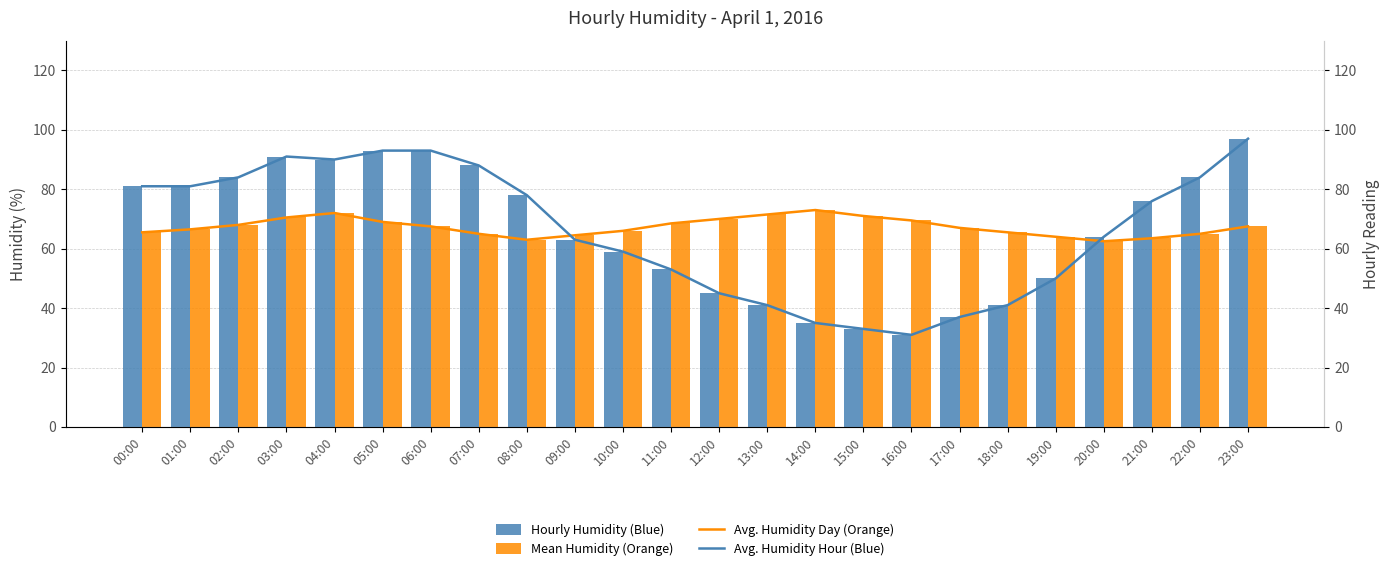

Which has a higher value, 14:00 or 23:00?

23:00